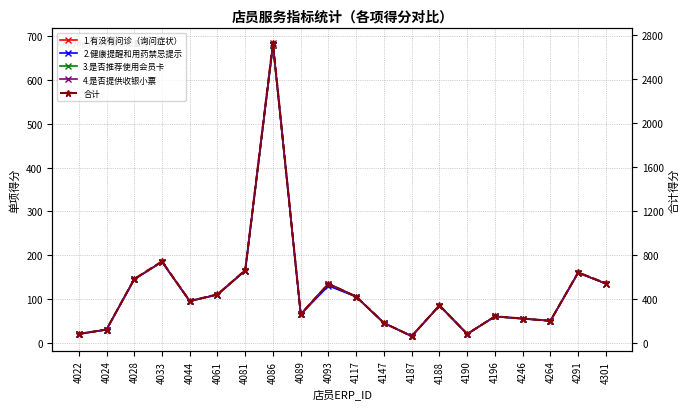

What is the value of the 2.健康提醒和用药禁忌提示 point at the 13th from the left?

15